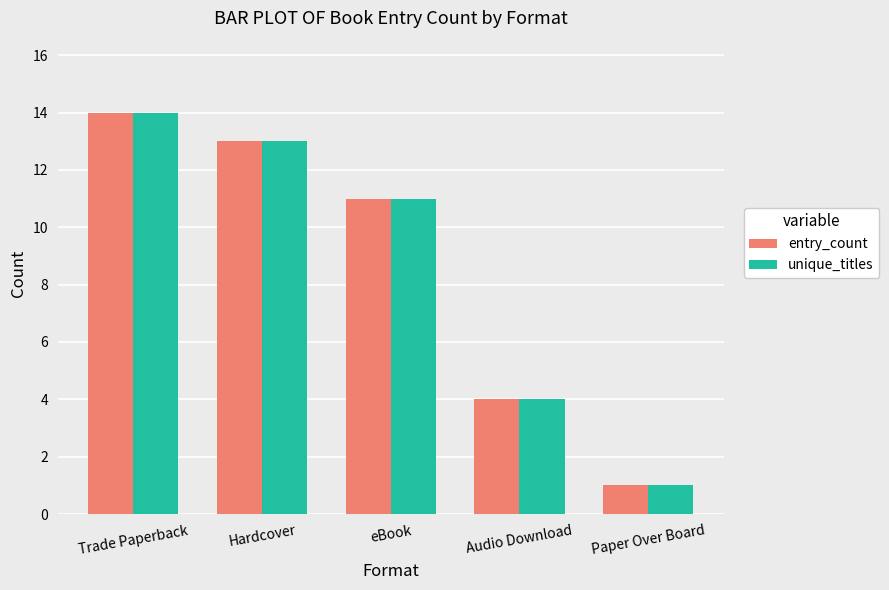

Reading right to left, what are all the values shown in this chart?

entry_count: 1	4	11	13	14
unique_titles: 1	4	11	13	14